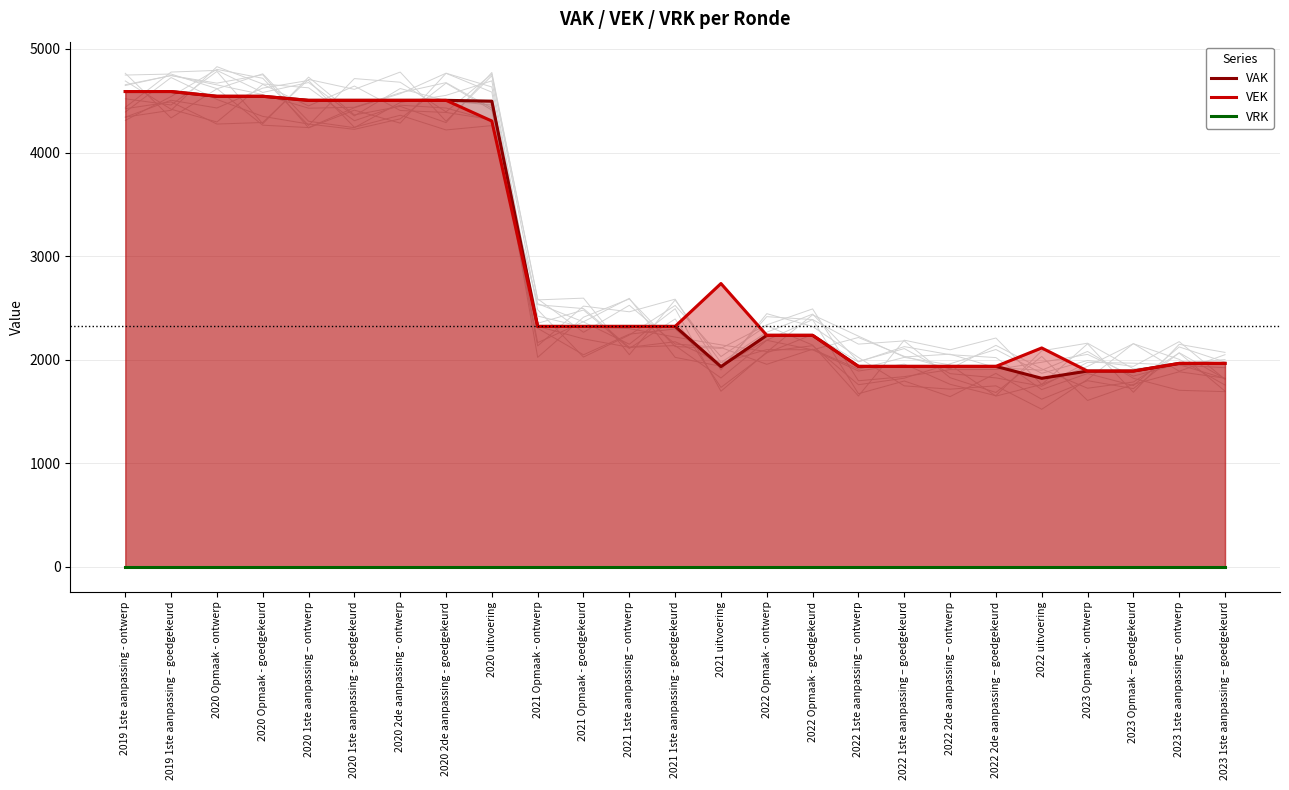

What are all the series names shown in the legend?

VAK, VEK, VRK